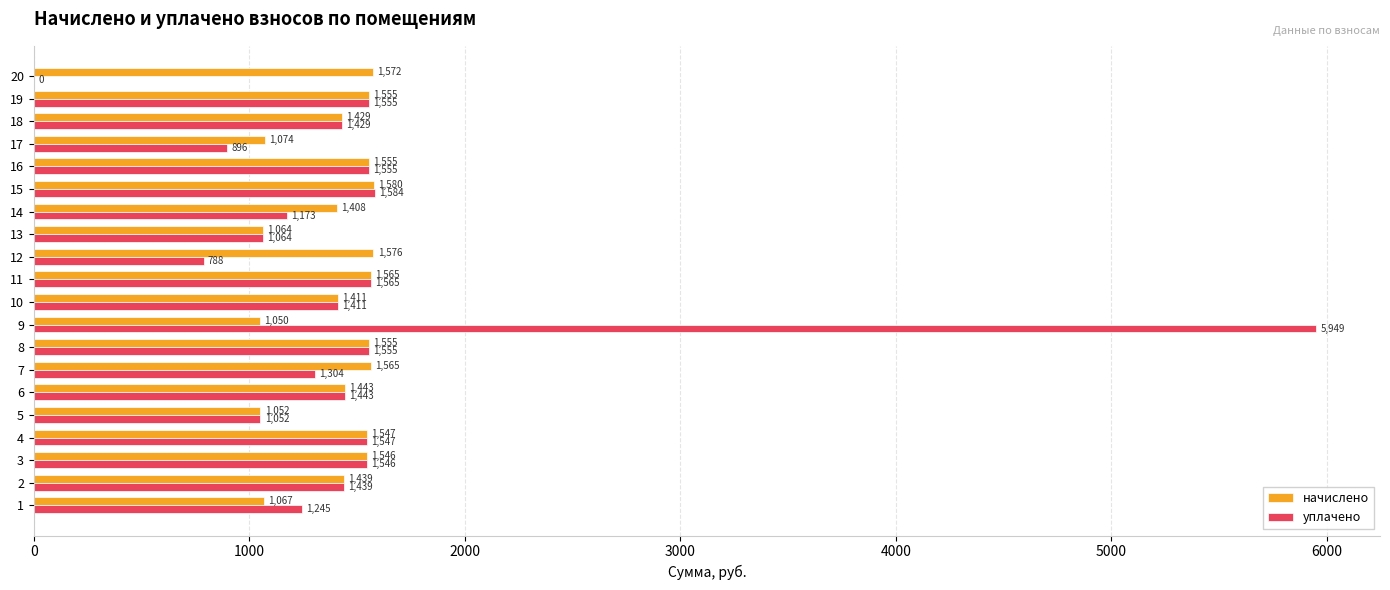

Which category has the highest value across all series?

9